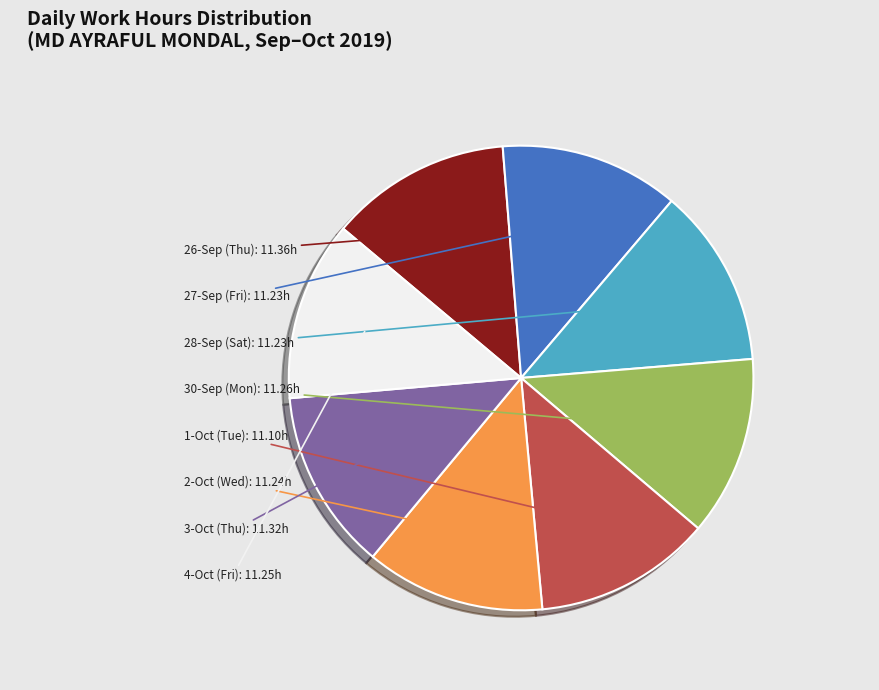

How many segments does this pie chart have?

8